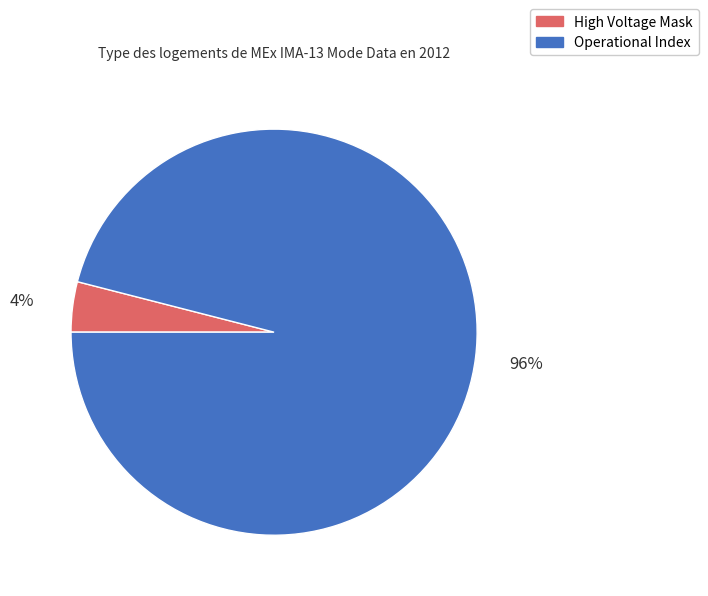

Combined, do High Voltage Mask and Operational Index account for over 50%?

Yes